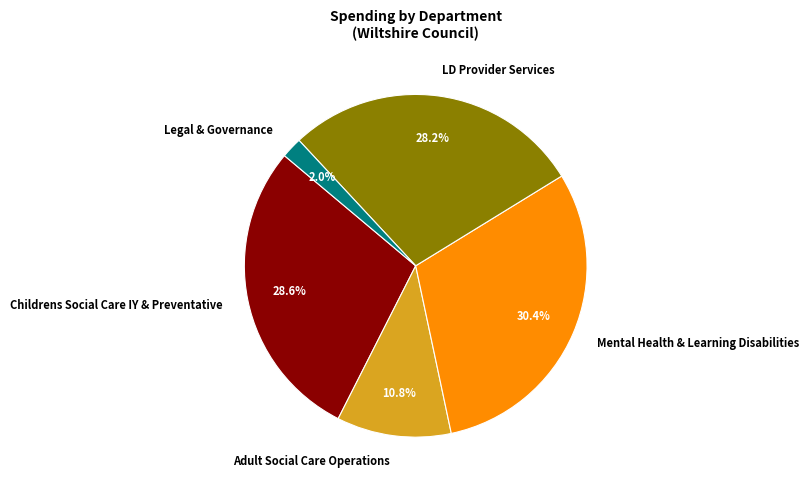

Does LD Provider Services represent more than half of the total?

No